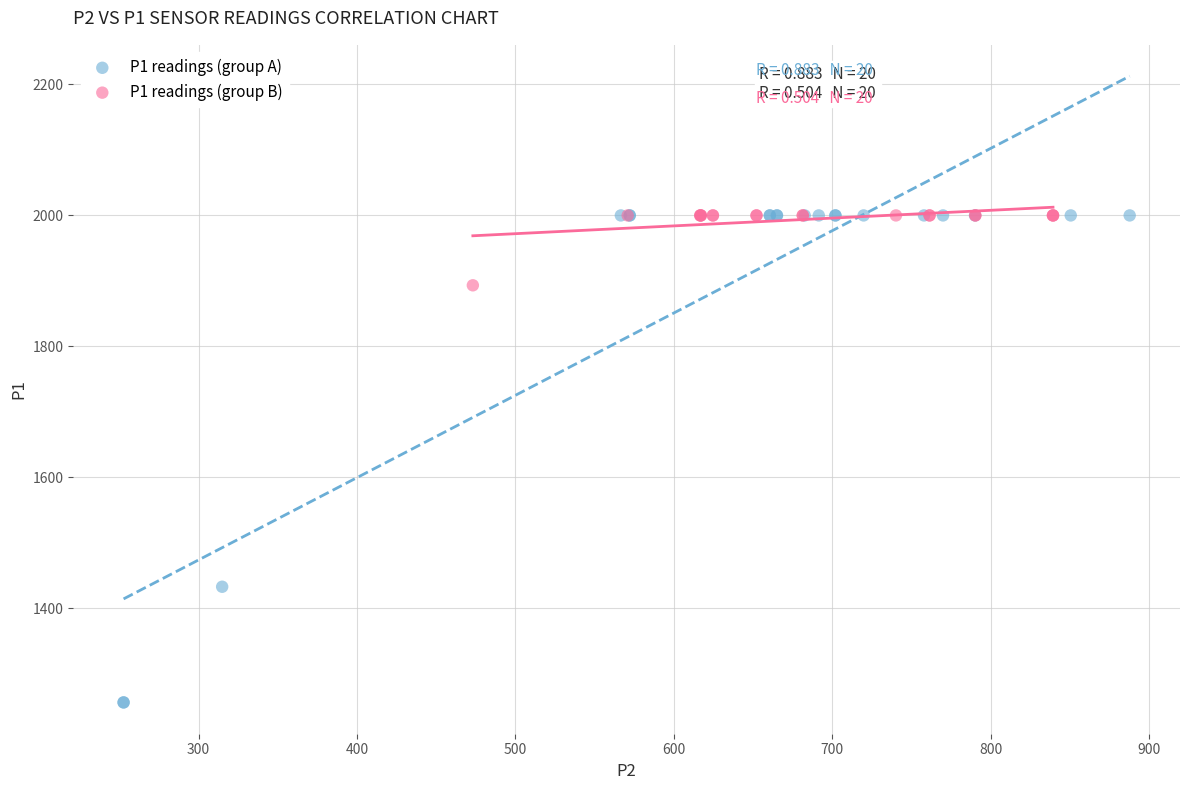

Which series has the widest spread of Y values?

P1 readings (group A)